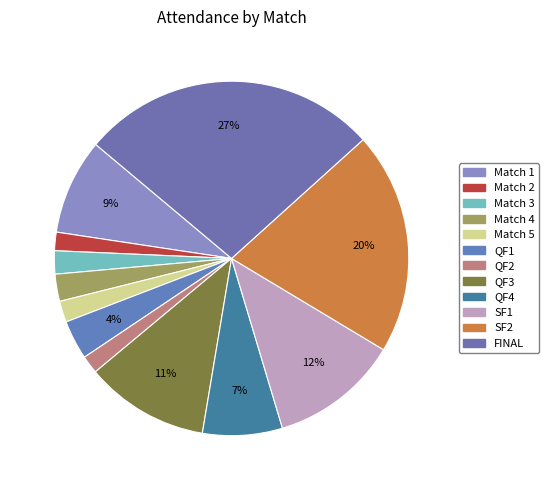

How many slices are in this pie chart?

12